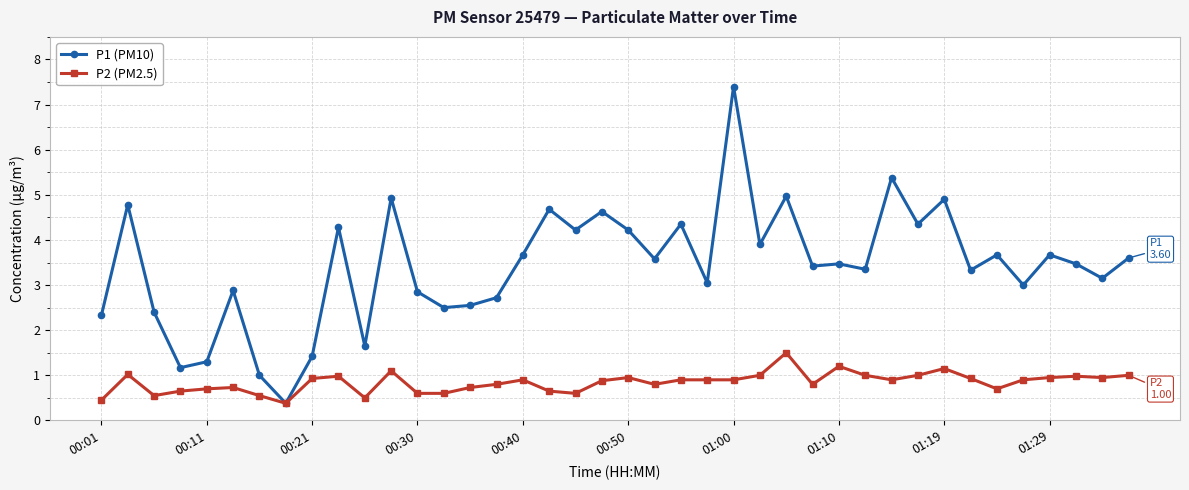

What is the value of the P1 (PM10) point at the 26th from the left?

3.9